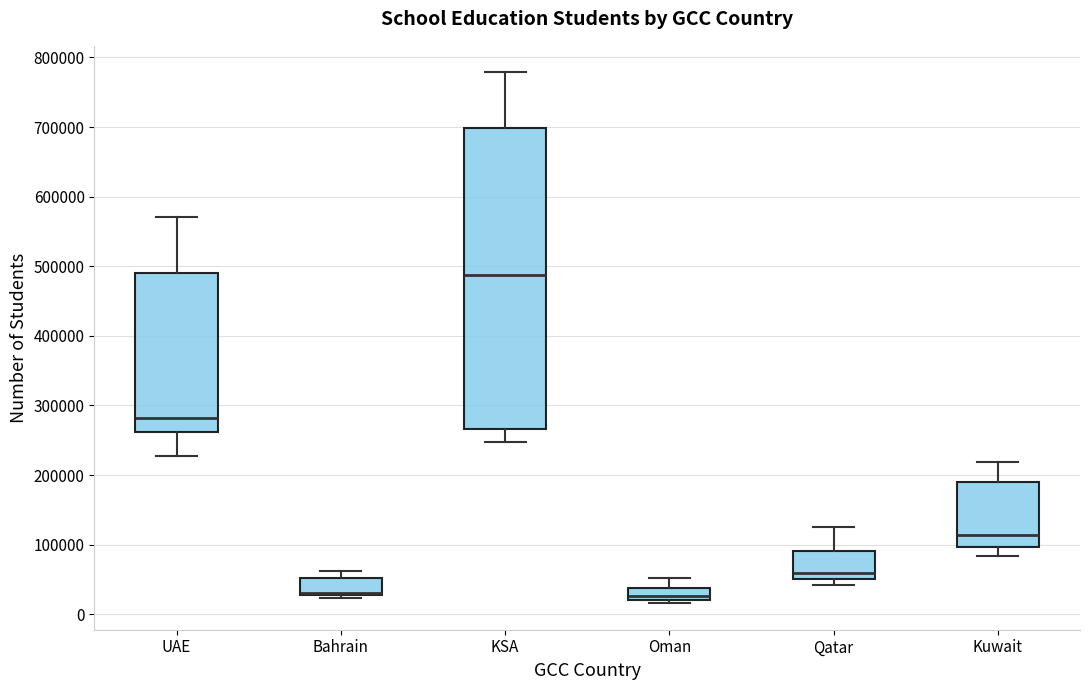

Reading left to right, read every box against the y-axis: the position of its median line, the range the box covers, and the ends of its whiskers. The values are not printed on the chart, so give them approximately, as read against the axis.

UAE: median 280000, box 260000 to 490000, whiskers 230000 to 570000
Bahrain: median 30000 (drawn on the box's lower edge), box 30000 to 50000, whiskers 20000 to 60000
KSA: median 490000, box 270000 to 700000, whiskers 250000 to 780000
Oman: median 30000, box 20000 to 40000, whiskers 20000 (just below the box's lower edge) to 50000
Qatar: median 60000, box 50000 to 90000, whiskers 40000 to 130000
Kuwait: median 110000, box 100000 to 190000, whiskers 80000 to 220000